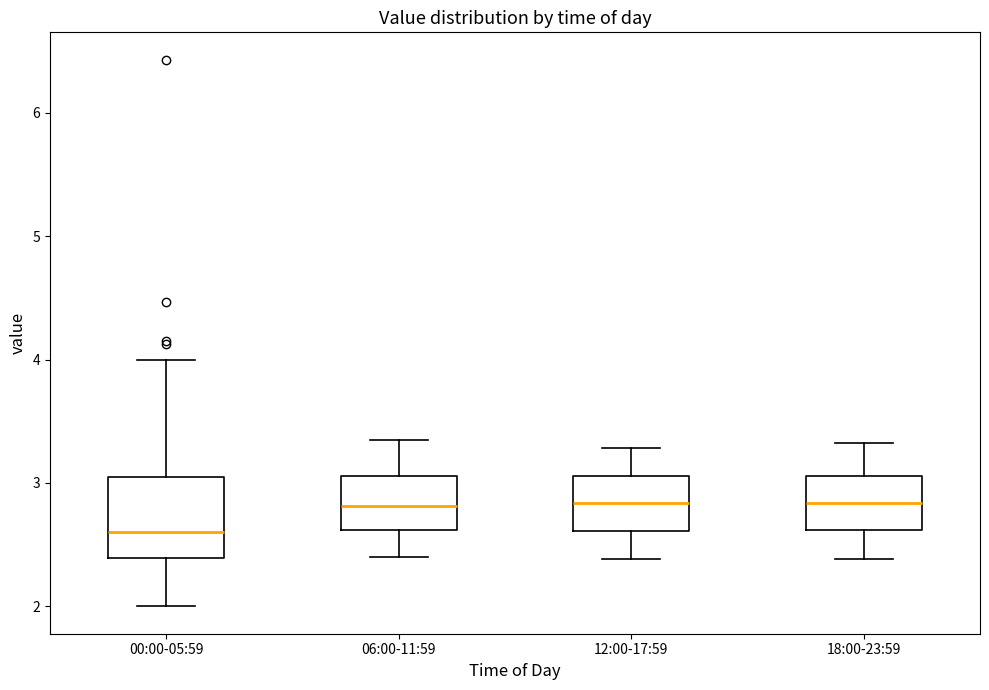

Reading left to right, read every box against the y-axis: the position of its median line, the range the box covers, and the ends of its whiskers. The values are not printed on the chart, so give them approximately, as read against the axis.

00:00-05:59: median 2.6, box 2.4 to 3.0, whiskers 2.0 to 4.0
06:00-11:59: median 2.8, box 2.6 to 3.1, whiskers 2.4 to 3.4
12:00-17:59: median 2.8, box 2.6 to 3.1, whiskers 2.4 to 3.3
18:00-23:59: median 2.8, box 2.6 to 3.1, whiskers 2.4 to 3.3